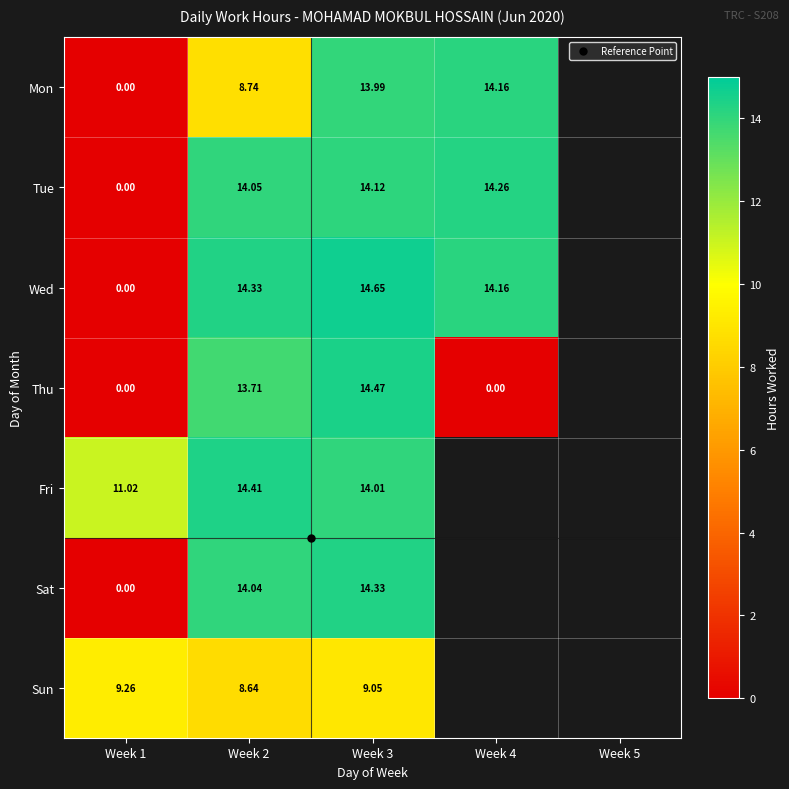

How many values in the Wed series exceed 14?

3